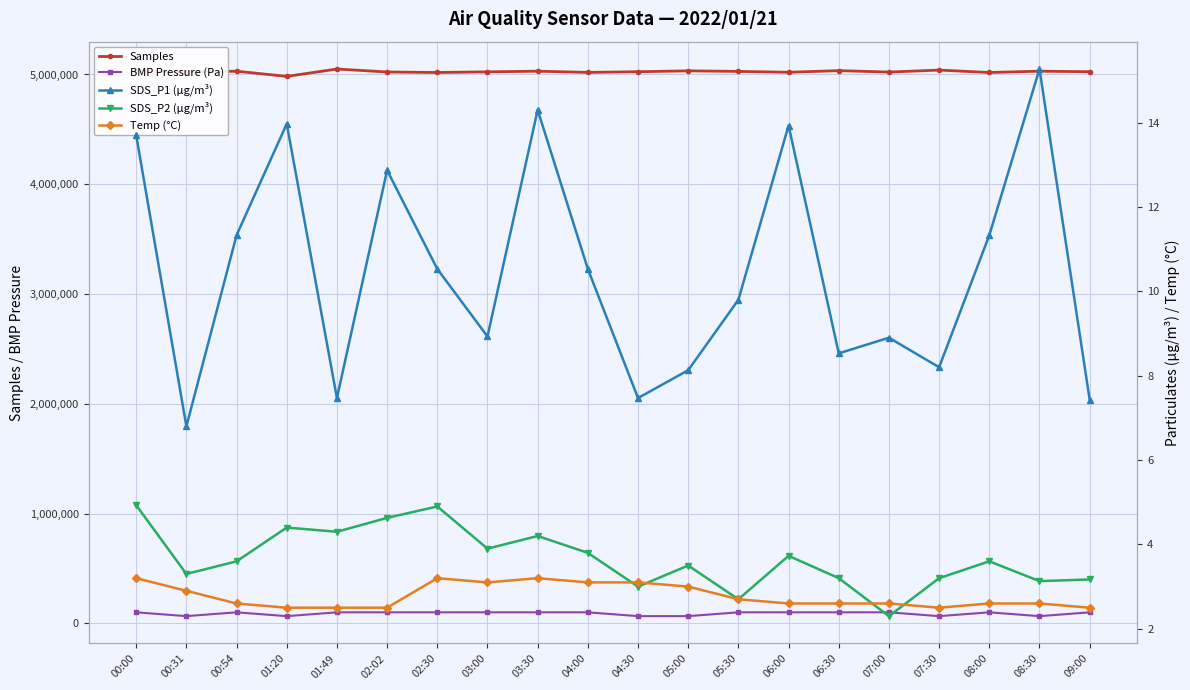

Which has a higher value, 08:00 or 01:49?

01:49